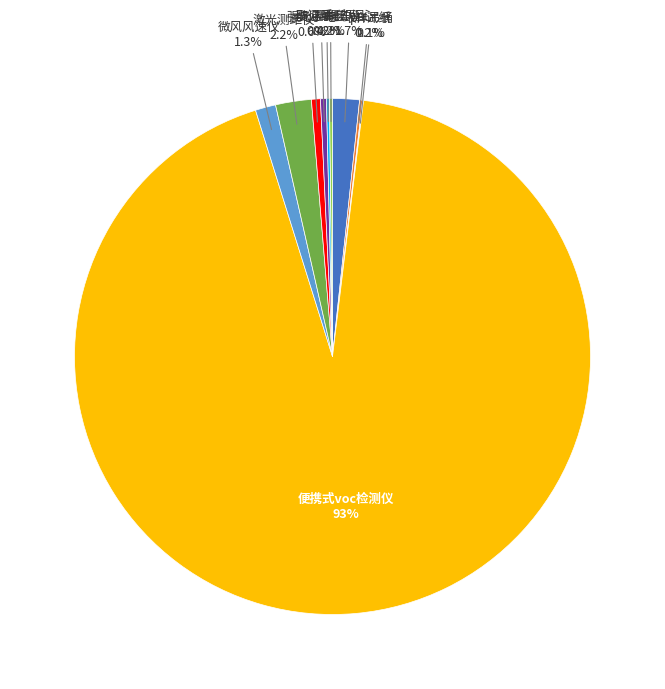

True or false: 强光手电 accounts for 1% of the total.

True